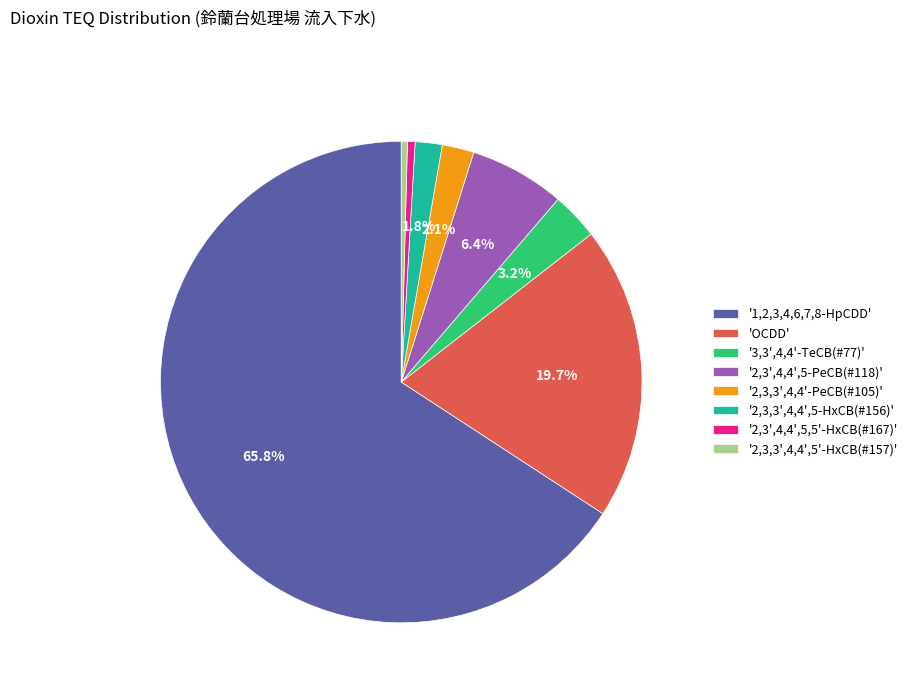

To the nearest percent, what is the difference between the largest and smallest slice percentages?

65%